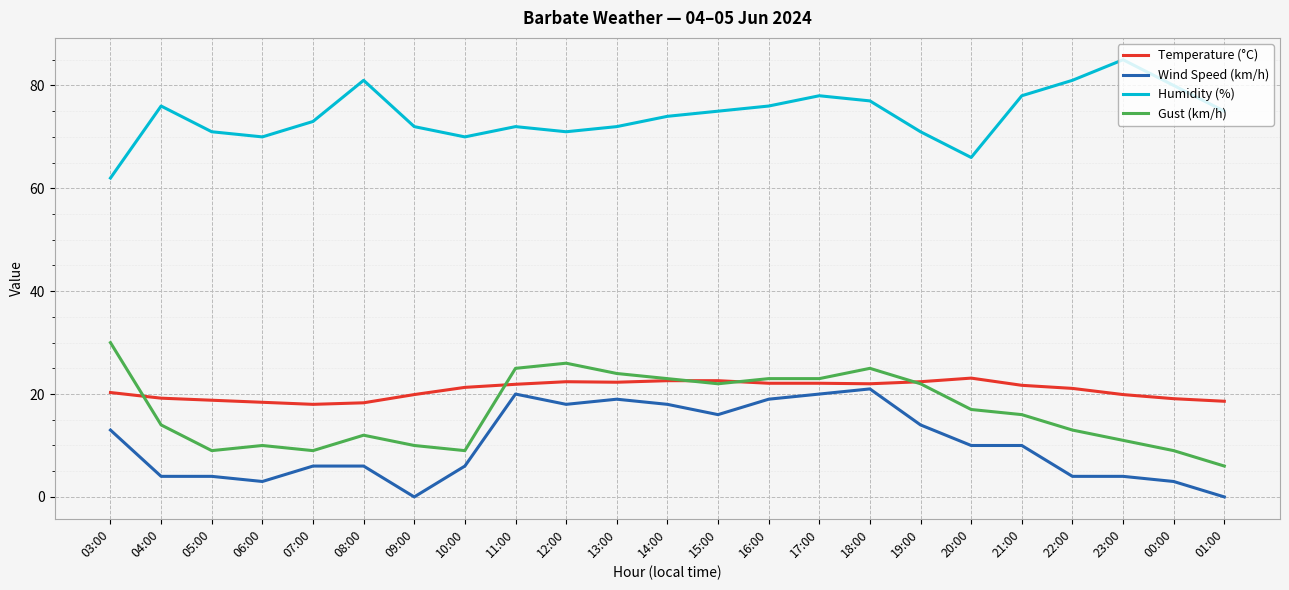

Which series has the largest total across all categories?

Humidity (%)